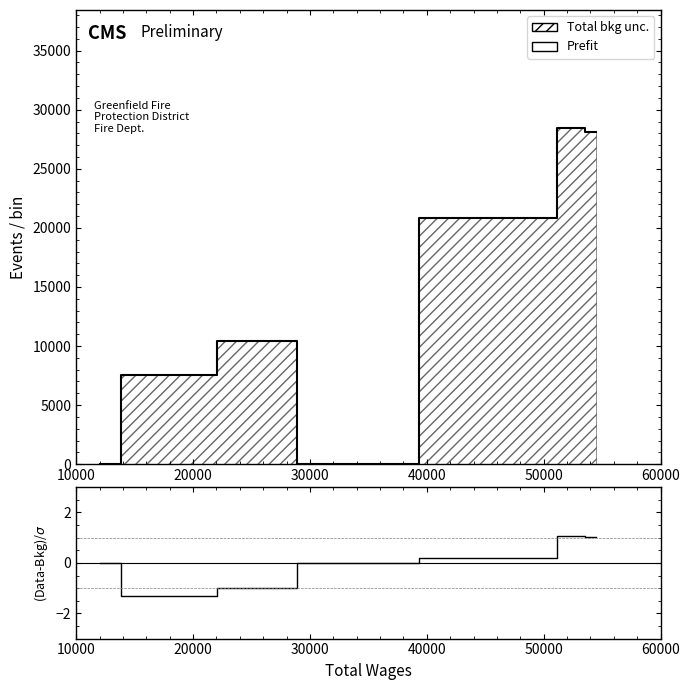

Is it true that the value at 20000 is 11035?

False